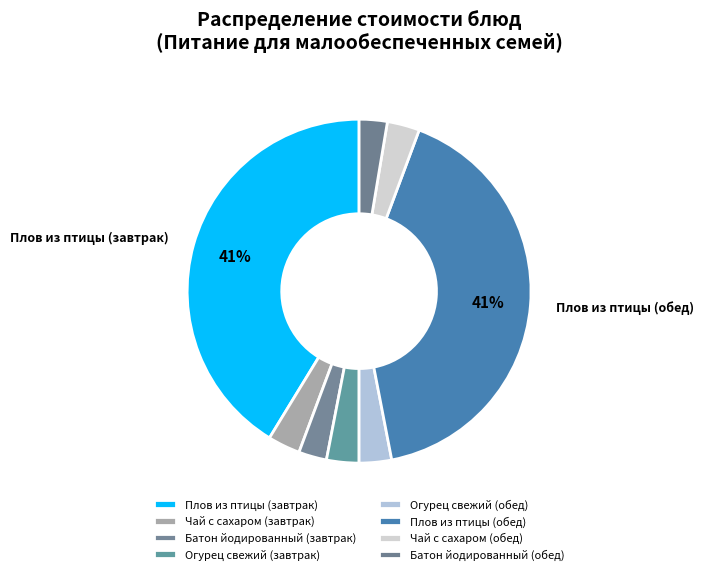

How many slices are in this pie chart?

8